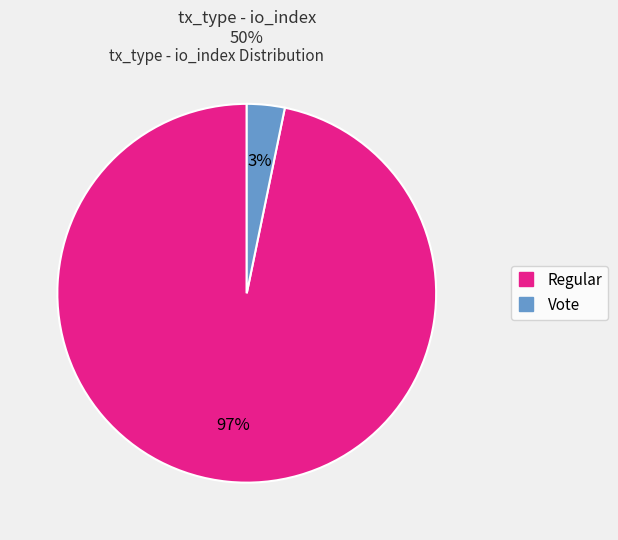

Is there a majority slice in this chart?

Yes